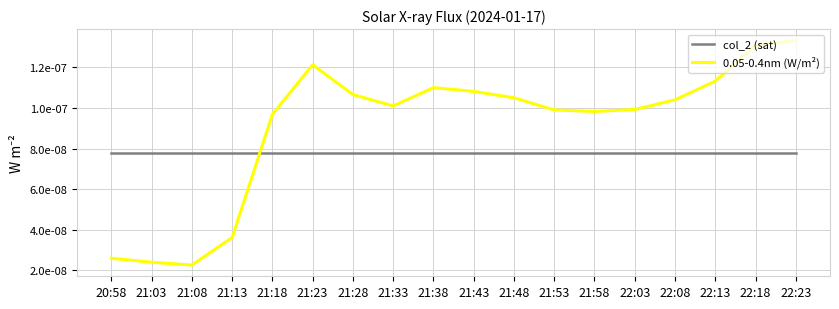

What are all the series names shown in the legend?

col_2 (sat), 0.05-0.4nm (W/m²)